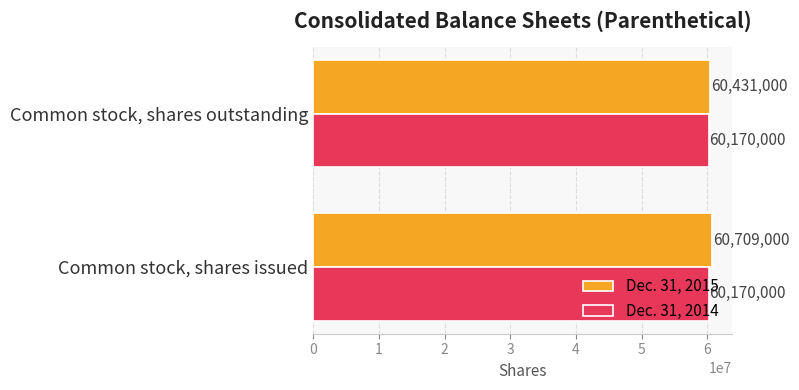

What is the sum of all Dec. 31, 2014 values?

120340000